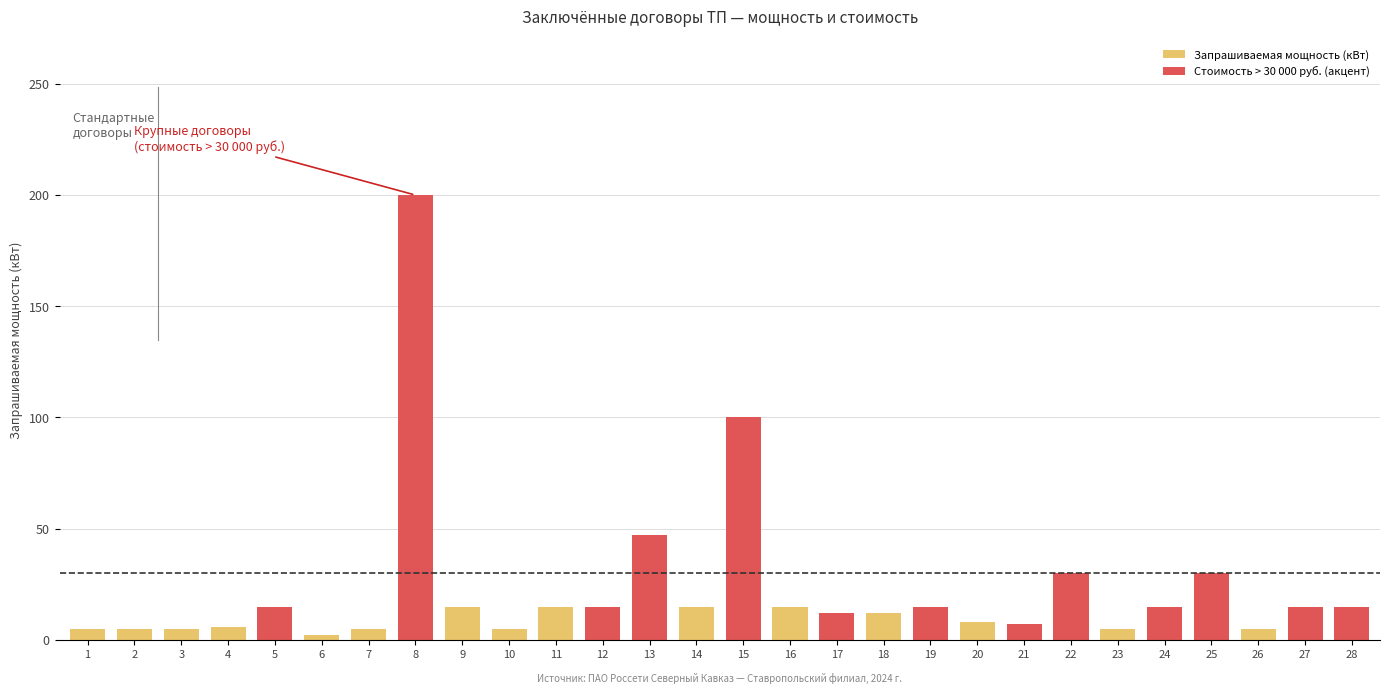

Which category has the highest value across all series?

8